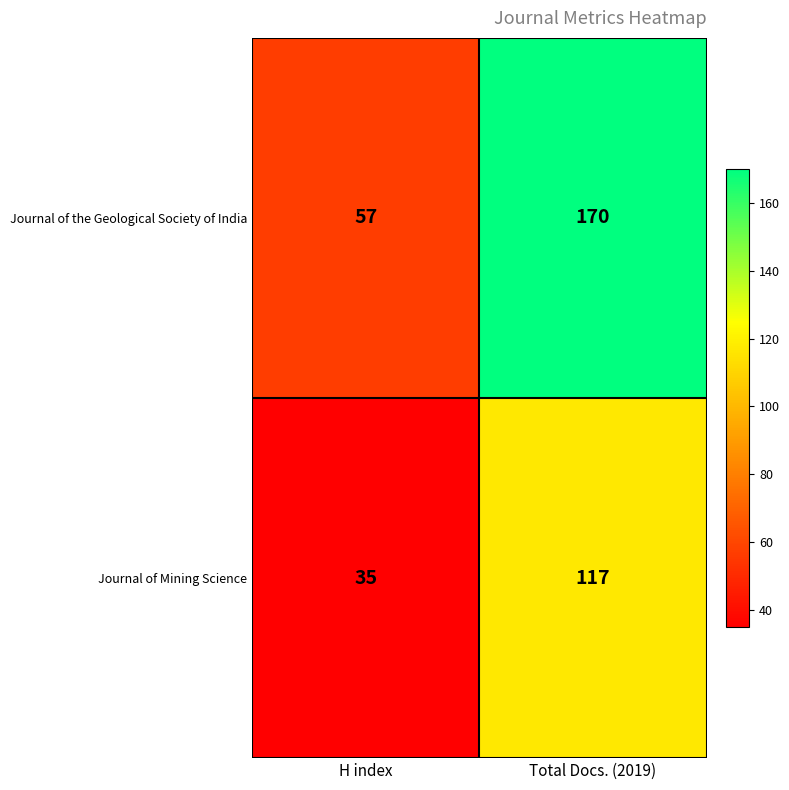

At which category is the sum across all series the highest?

Total Docs. (2019)